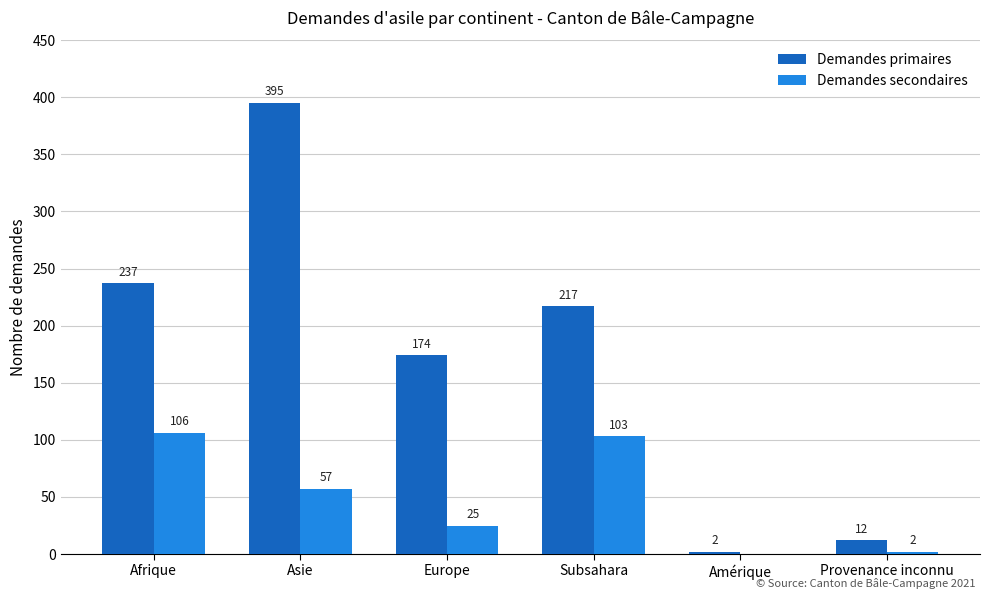

Which series changed the most between Europe and Amérique?

Demandes primaires